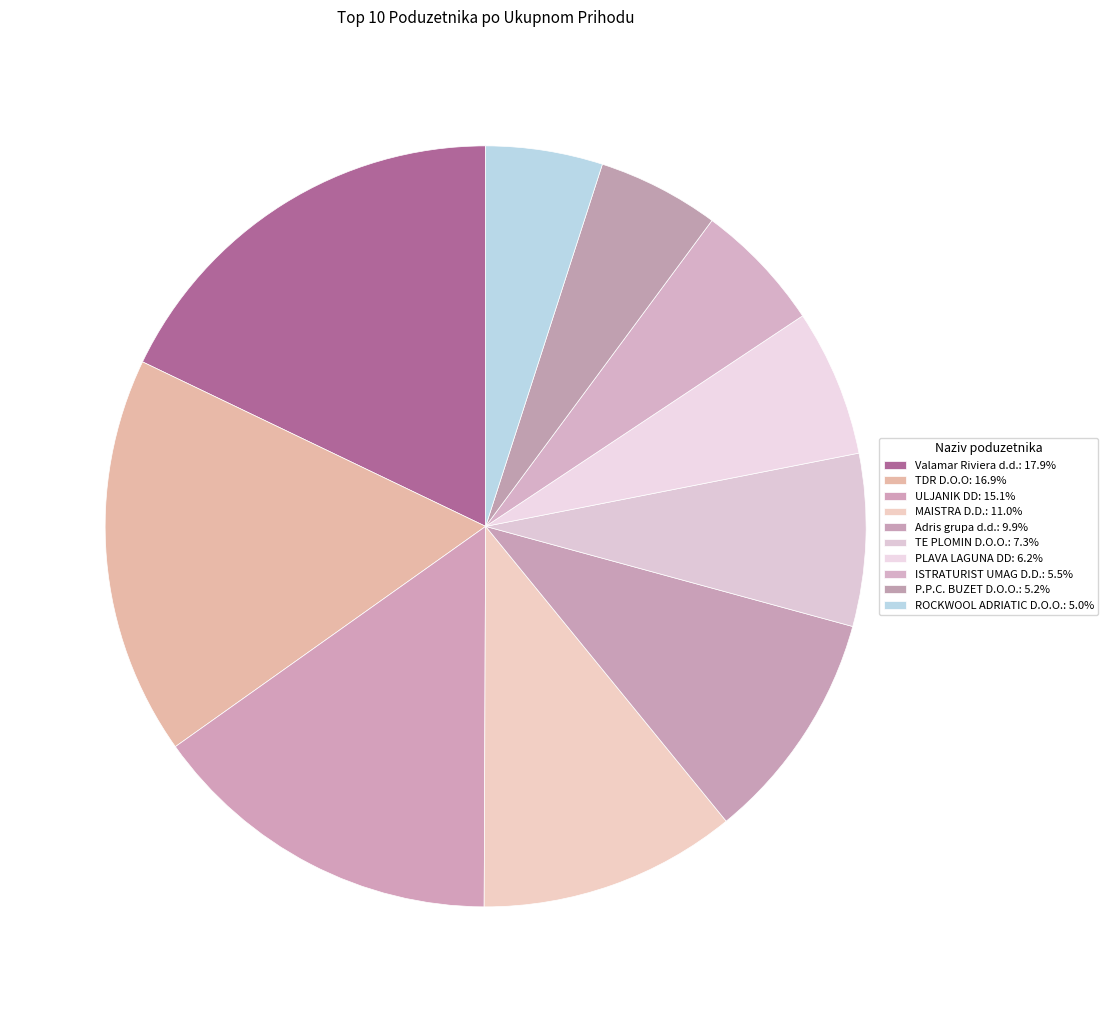

Approximately how many times larger is the value at P.P.C. BUZET D.O.O. compared to TDR D.O.O?

0.3